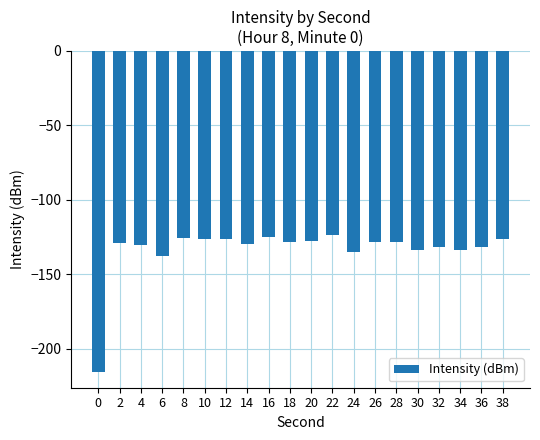

Between 24 and 8, which is larger?

8